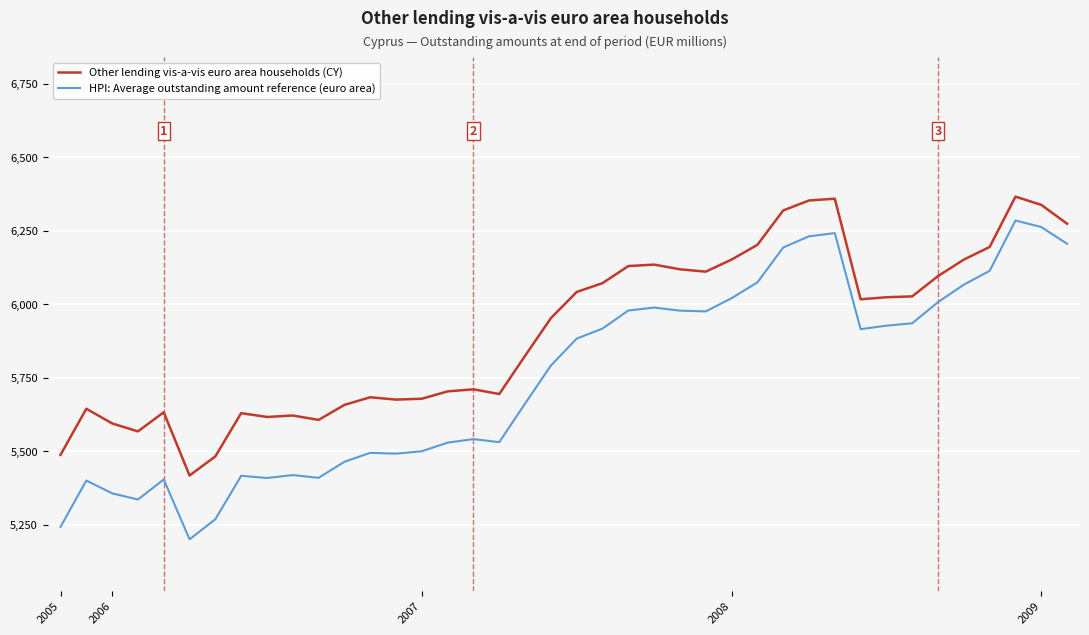

Which series has the largest total across all categories?

Other lending vis-a-vis euro area households (CY)